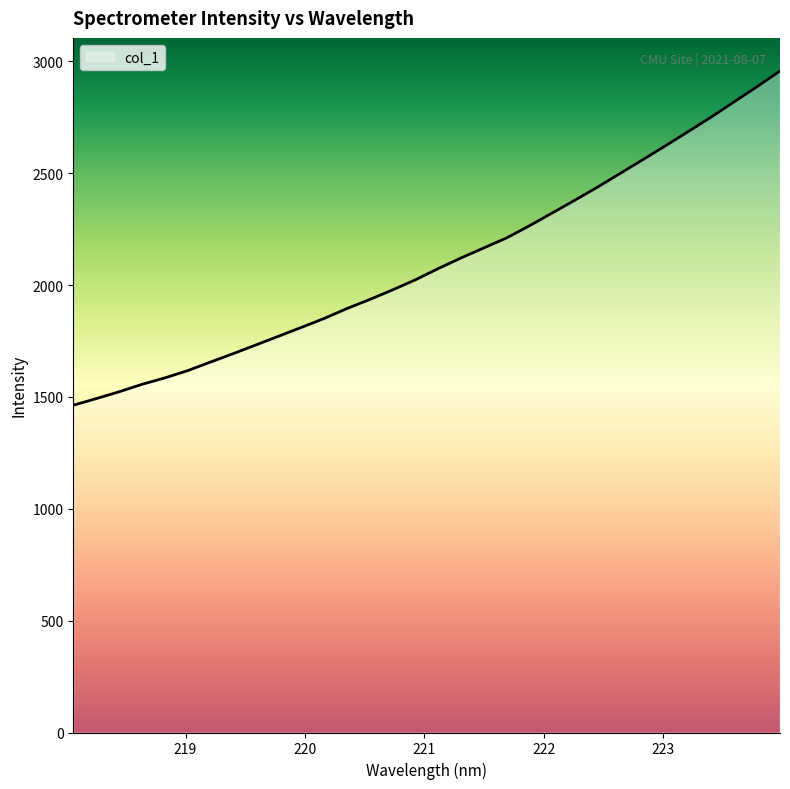

What is the greatest value displayed?

2957.3